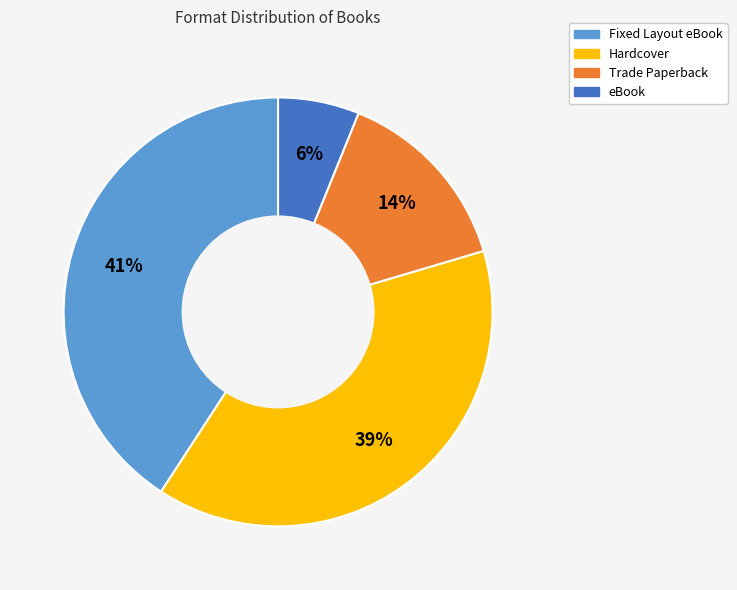

How many segments does this pie chart have?

4